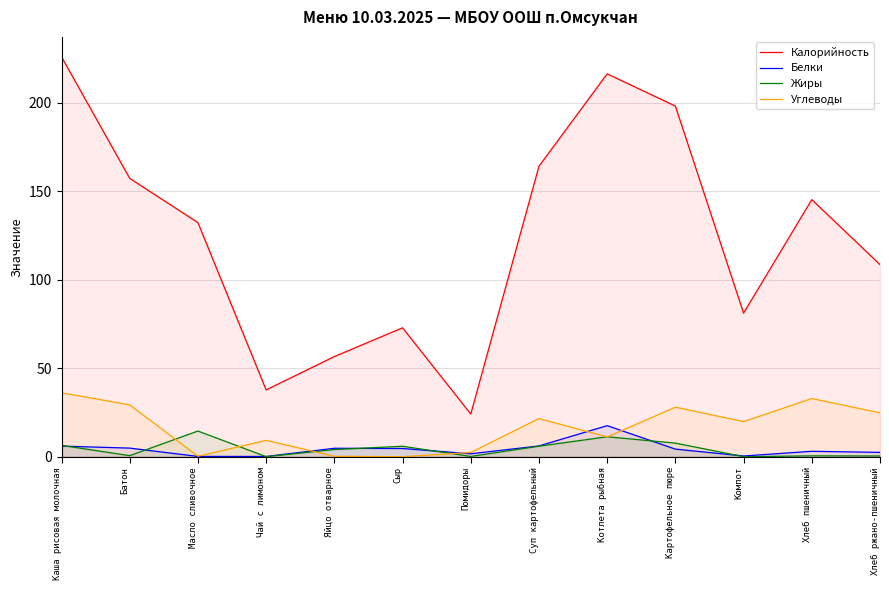

Which has a higher value, Помидоры or Чай с лимоном?

Чай с лимоном